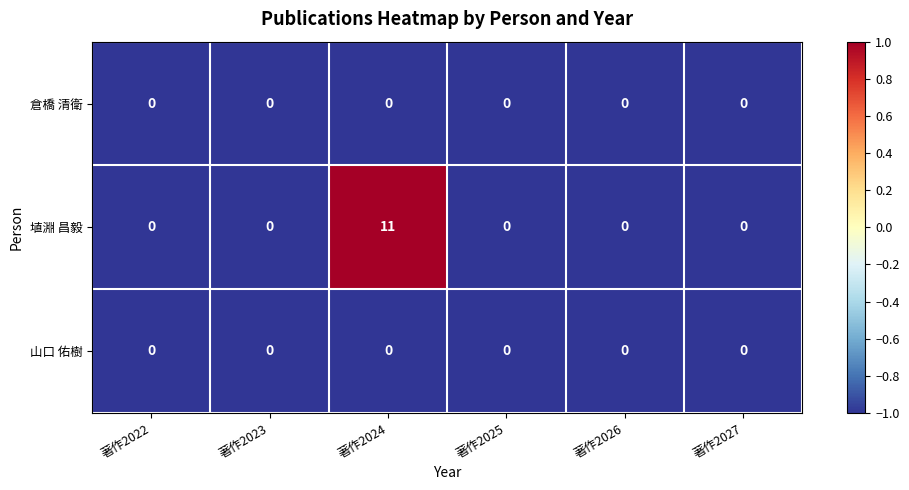

At which category is the sum across all series the highest?

著作2024